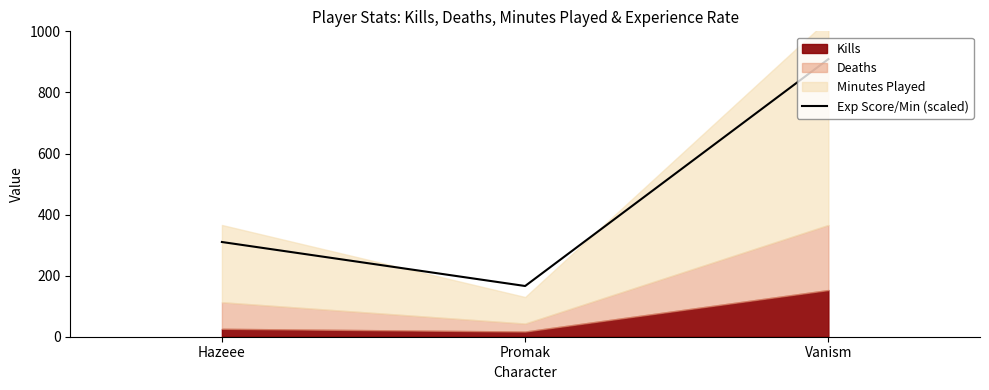

The chart shows a value of 149.1 at Hazeee. True or false?

False